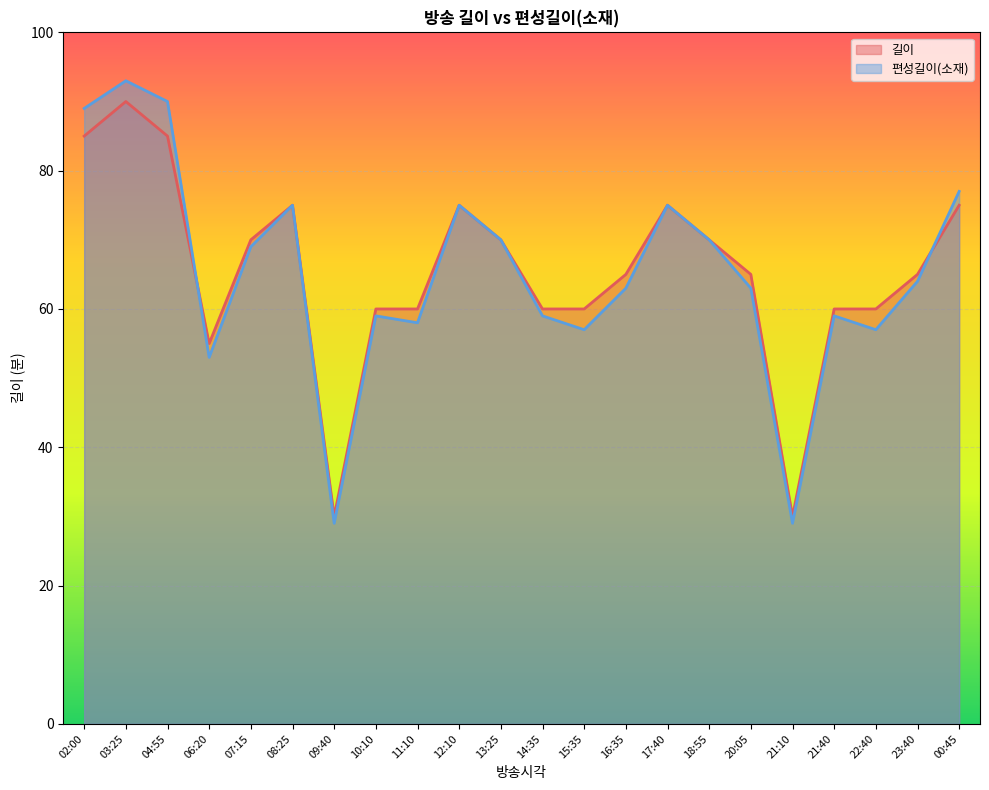

What is the difference between the 편성길이(소재) values at 09:40 and 08:25?

46